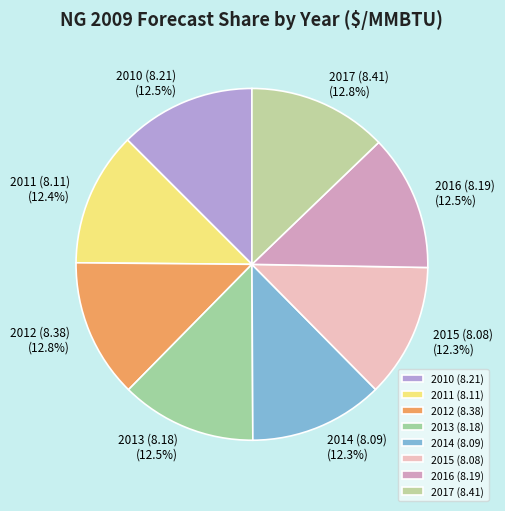

Approximately how many times larger is the value at 2014 (8.09) compared to 2013 (8.18)?

1.0